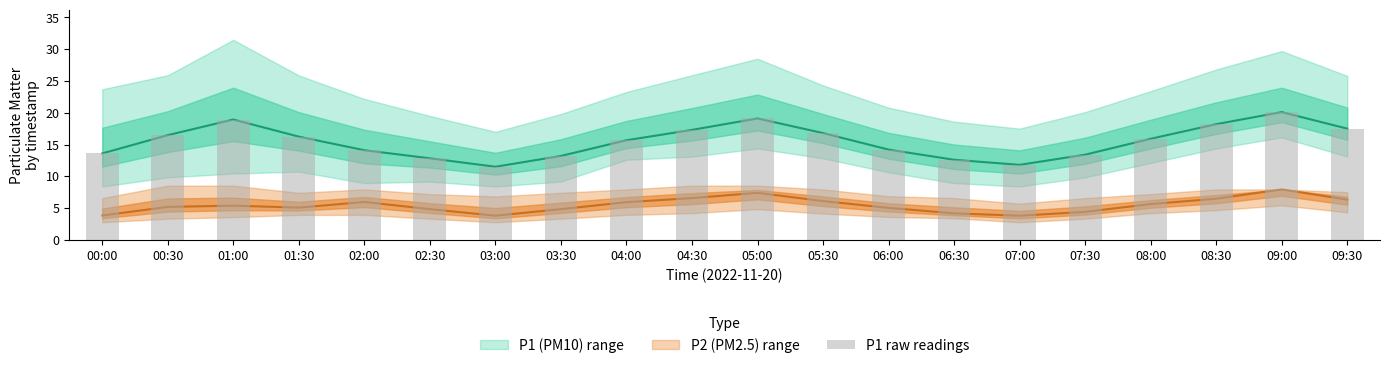

Is it true that the value at 02:30 is 12.8?

True